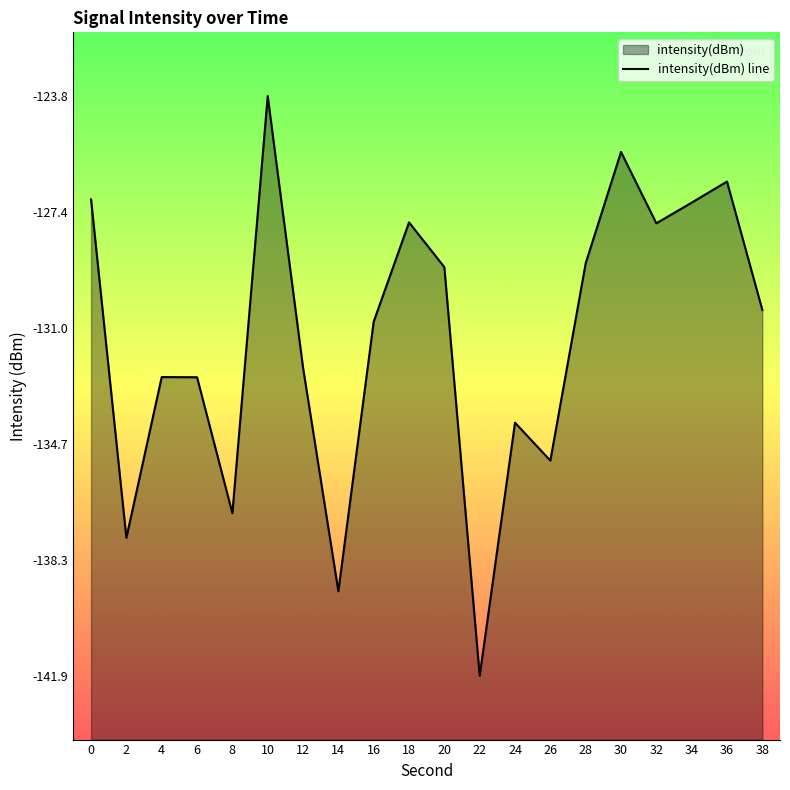

How many points are higher than both their immediate neighbors (excluding endpoints)?

6